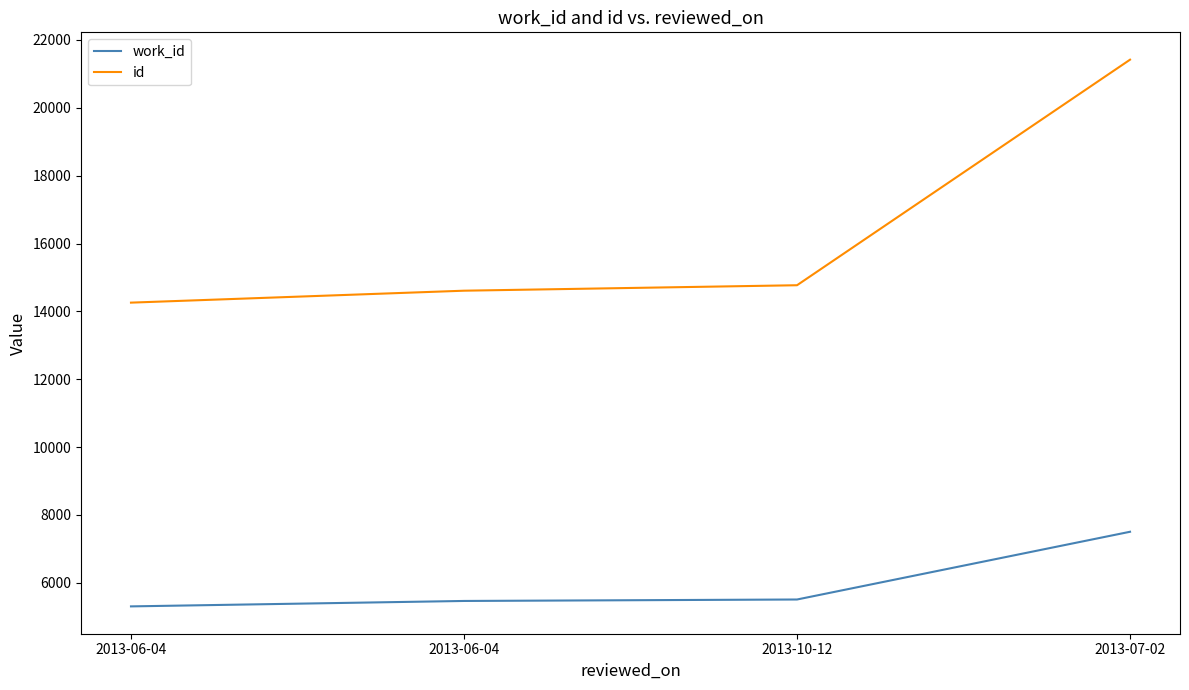

True or false: work_id and id intersect in this chart.

False